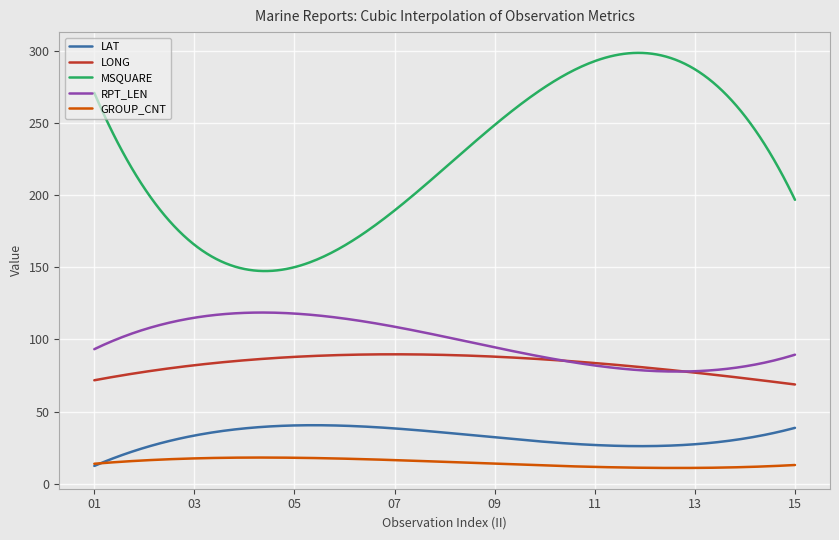

True or false: RPT_LEN and LAT intersect in this chart.

False